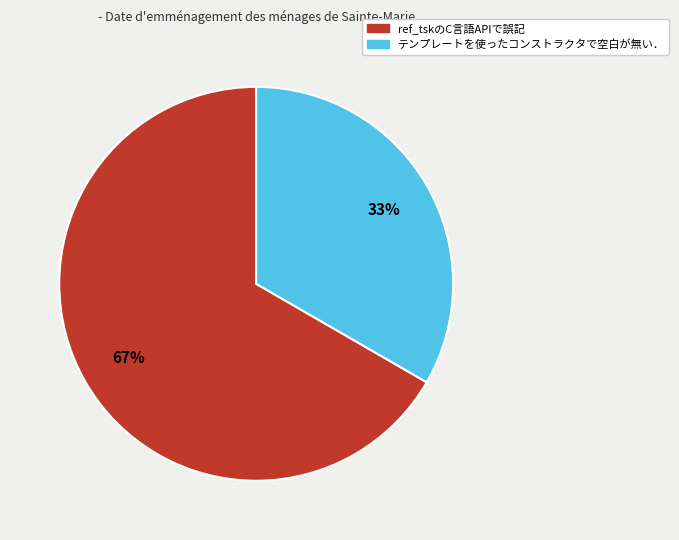

Do ref_tskのC言語APIで誤記 and テンプレートを使ったコンストラクタで空白が無い． together represent more than half of the pie?

Yes